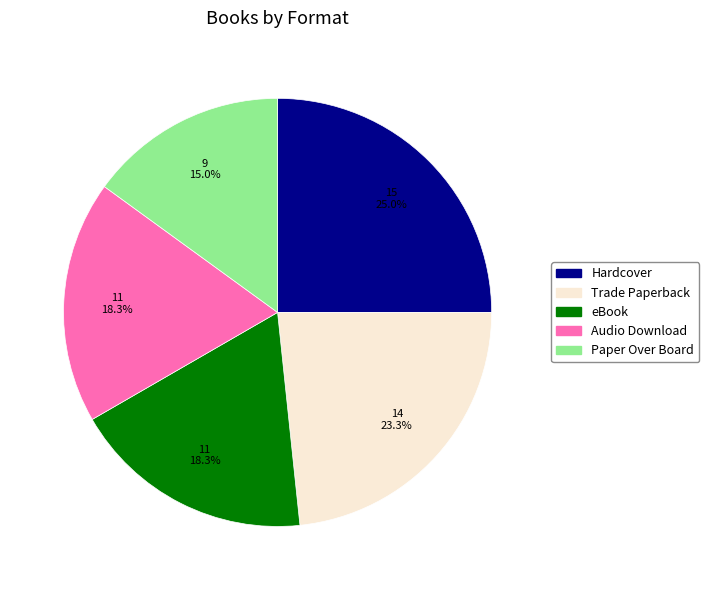

Approximately how many times larger is the value at Hardcover compared to Trade Paperback?

1.1